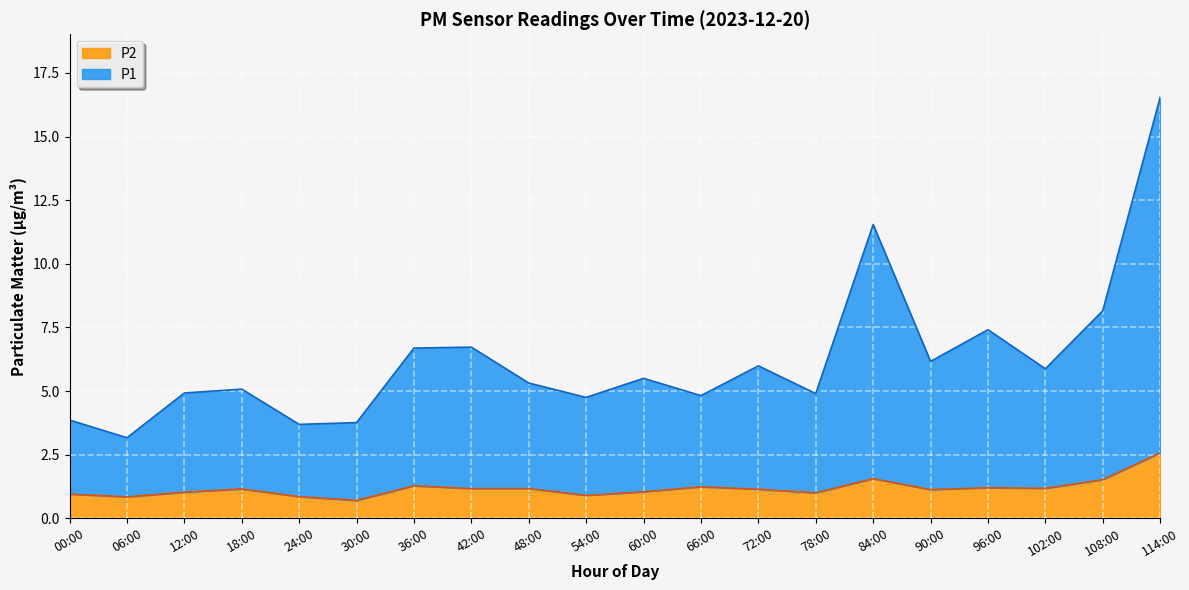

What is the total value across all series at 18:00?

5.1